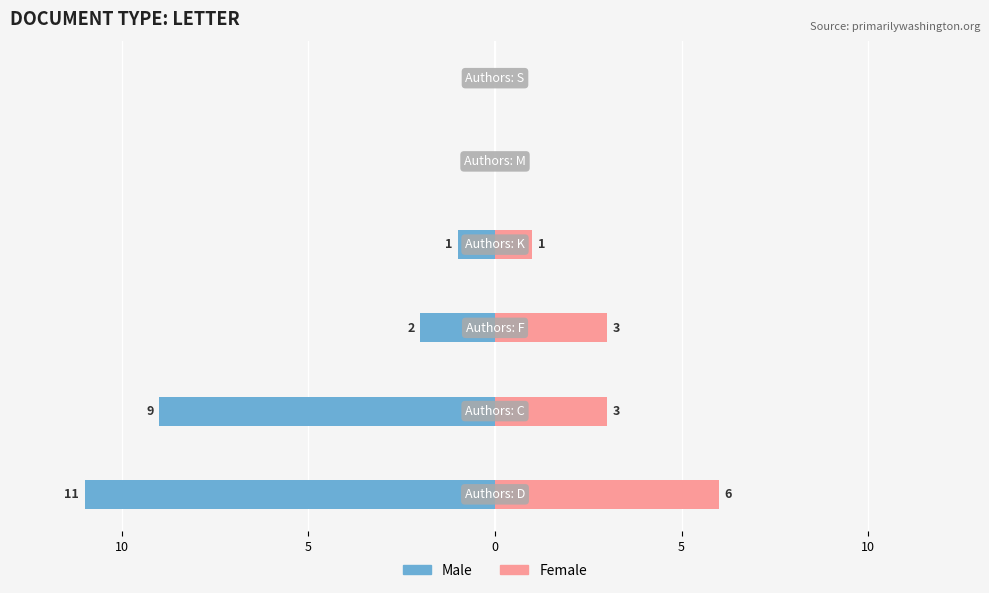

How many values in the Male series exceed -1?

2